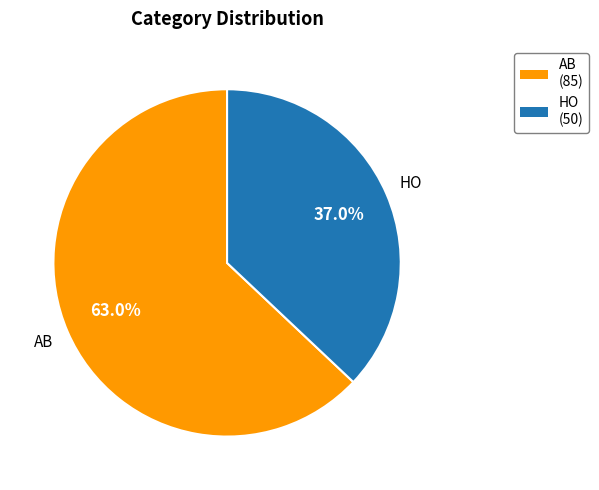

Is there any slice that represents more than half of the pie?

Yes